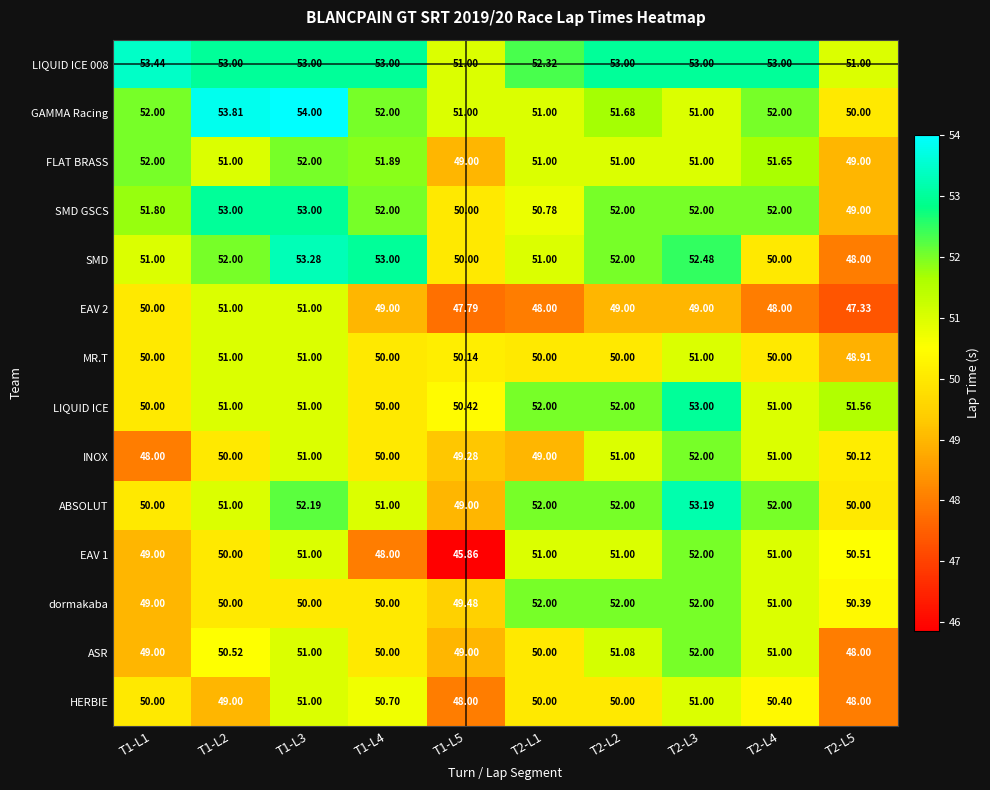

What is the total value across all series at T1-L1?

705.2